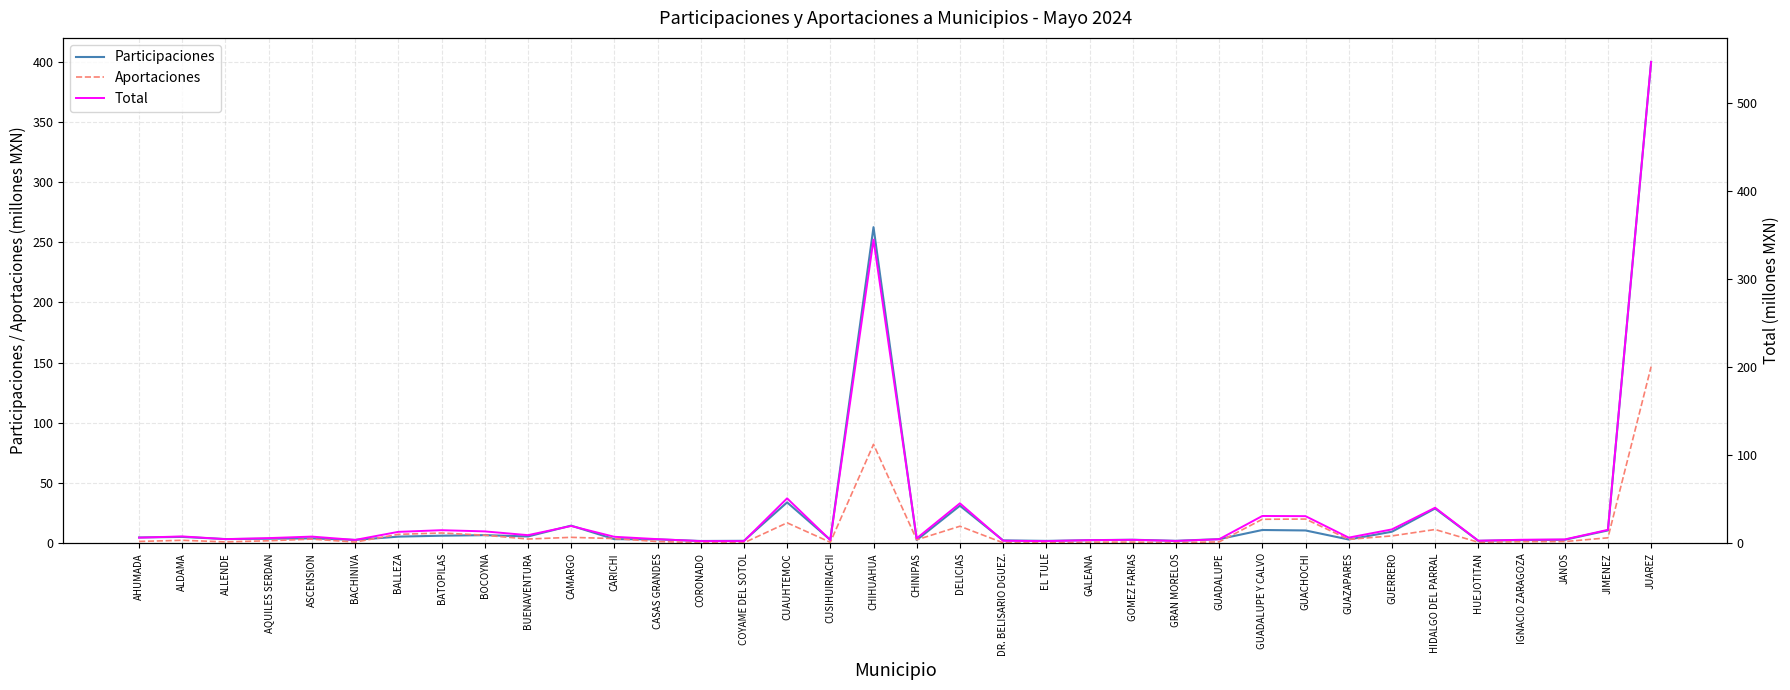

What is the label of the 9th point from the right?

GUACHOCHI